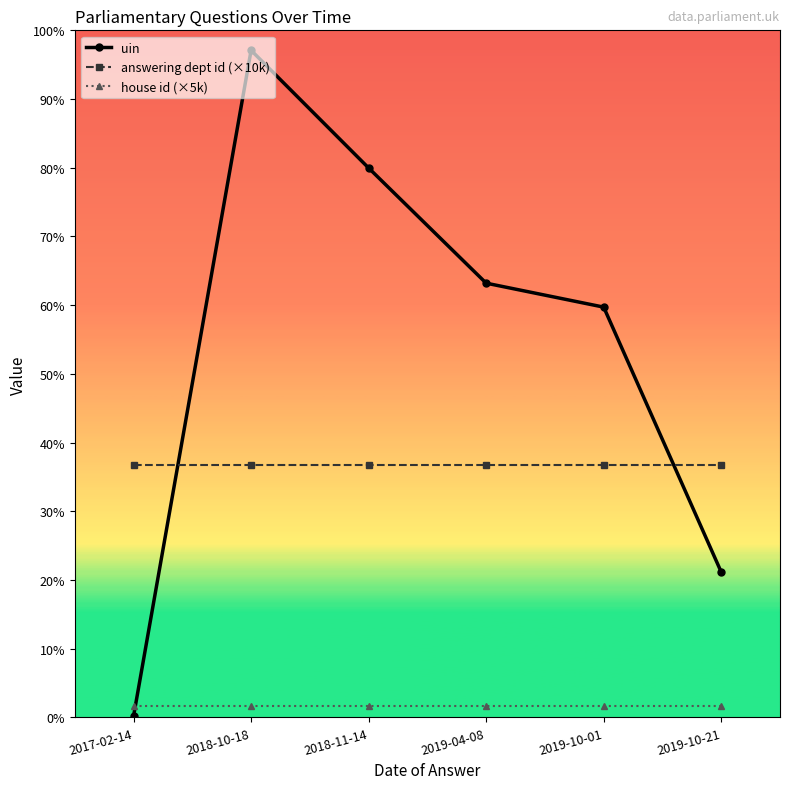

Where do answering dept id (×10k) and uin first cross each other?

2017-02-14 and 2018-10-18